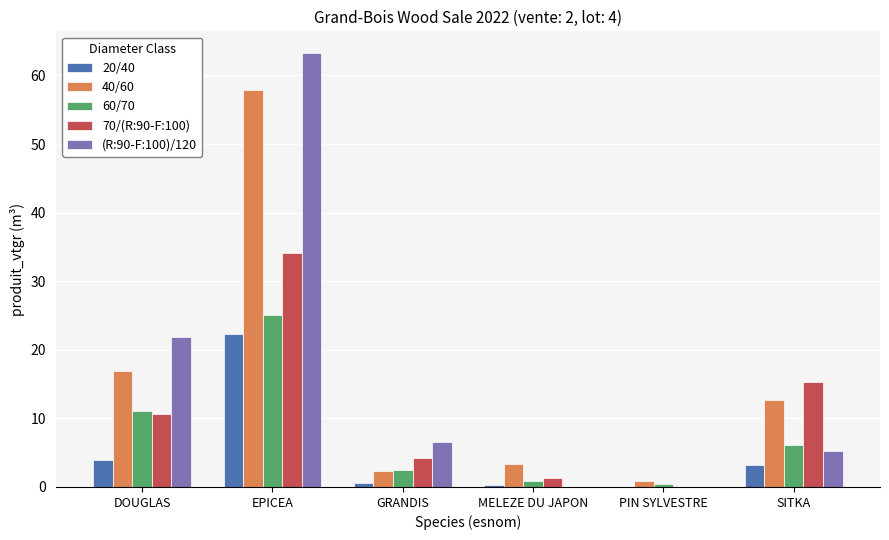

The value of 70/(R:90-F:100) at EPICEA is 34.0. True or false?

True